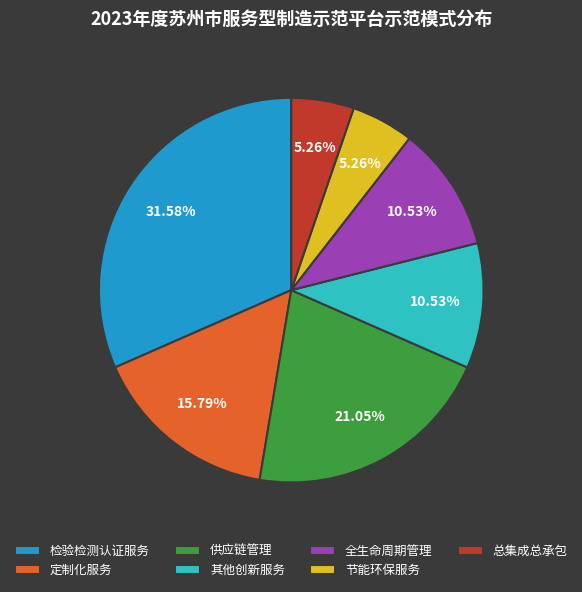

Does 总集成总承包 represent more than half of the total?

No